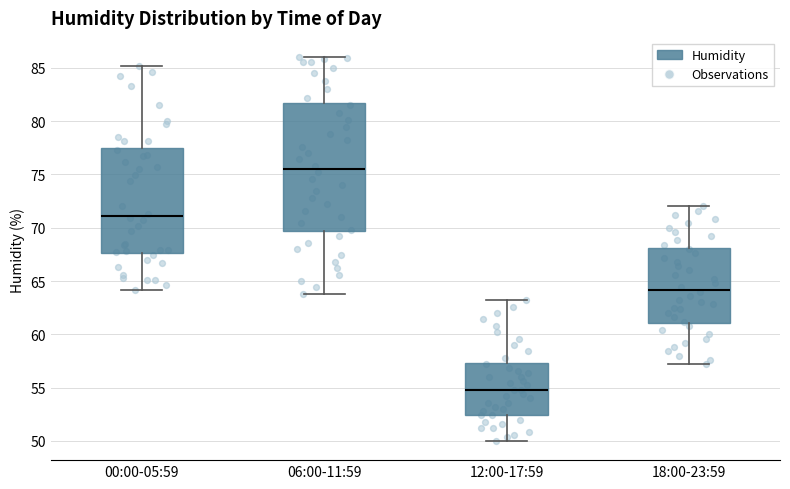

Reading left to right, read every box against the y-axis: the position of its median line, the range the box covers, and the ends of its whiskers. The values are not printed on the chart, so give them approximately, as read against the axis.

00:00-05:59: median 71.0, box 67.5 to 77.5, whiskers 64.0 to 85.0
06:00-11:59: median 75.5, box 69.5 to 81.5, whiskers 64.0 to 86.0
12:00-17:59: median 55.0, box 52.5 to 57.5, whiskers 50.0 to 63.0
18:00-23:59: median 64.0, box 61.0 to 68.0, whiskers 57.0 to 72.0